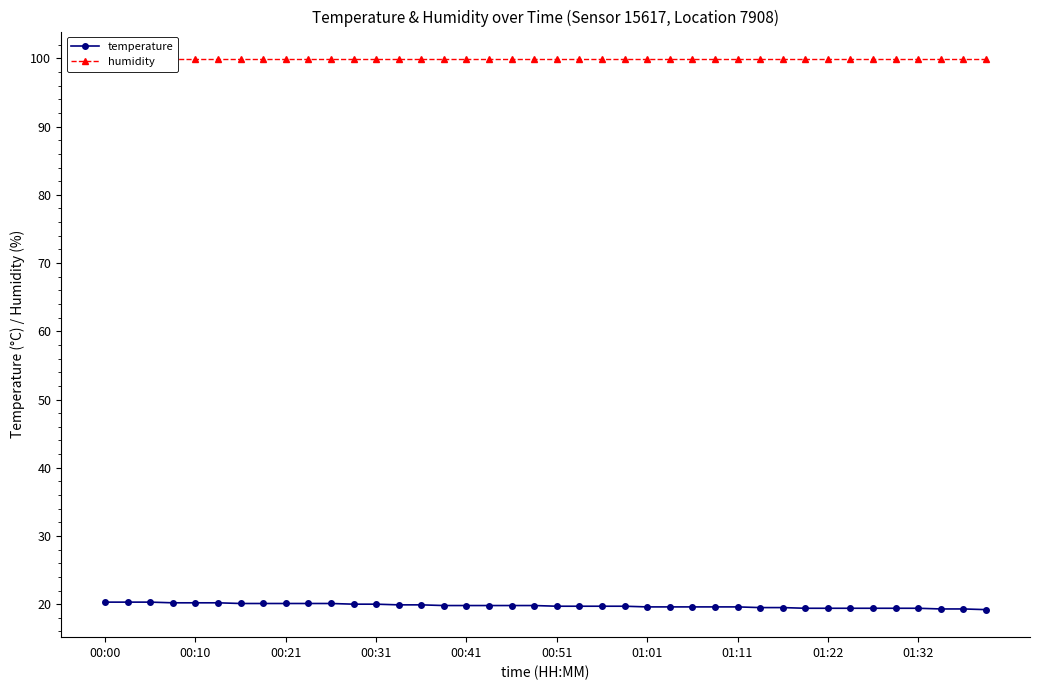

What is the lowest value of the temperature series?

19.2